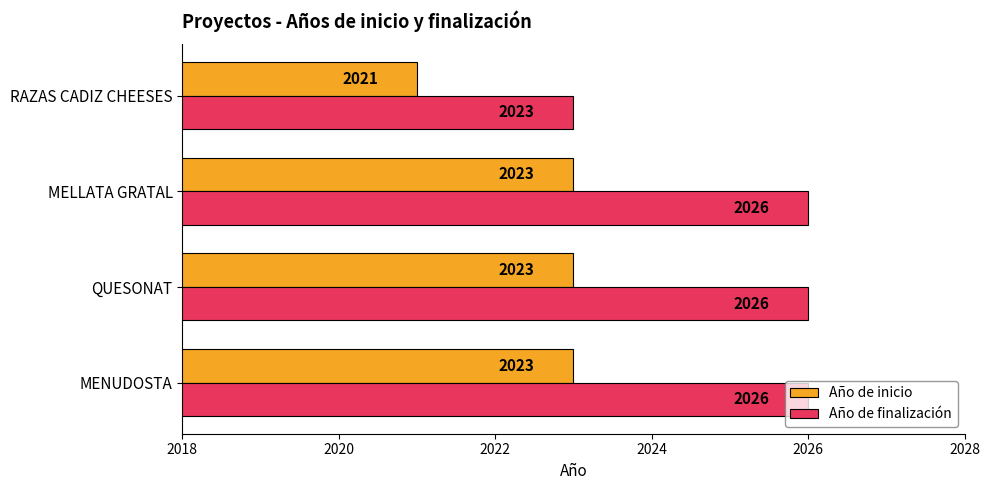

How many values in the Año de finalización series are below 2026?

1